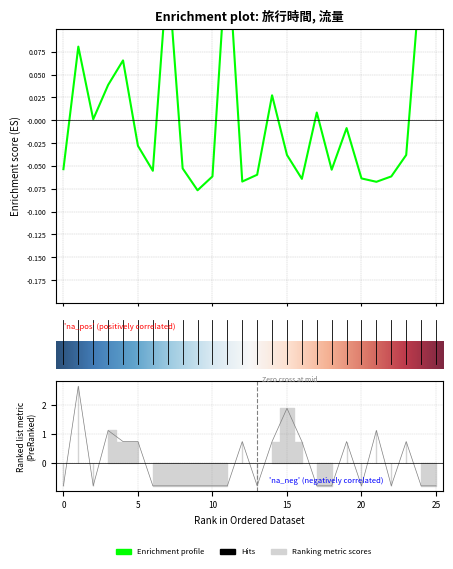

How many lines are shown in the chart?

2